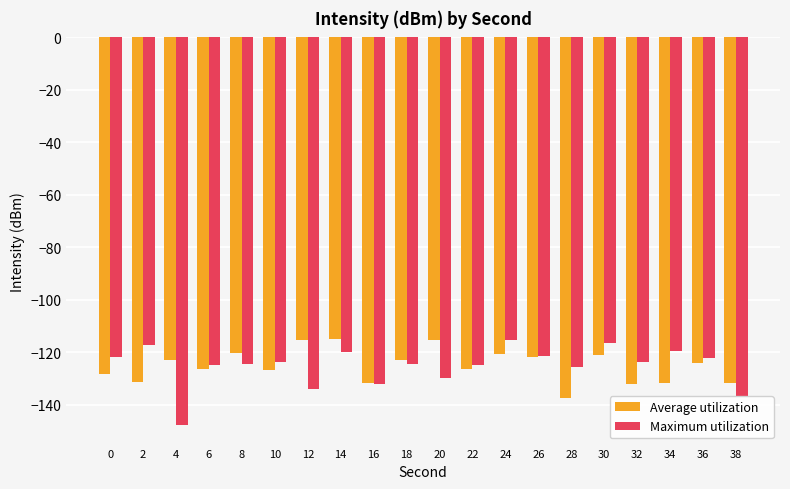

Which series changed the most between 22 and 38?

Maximum utilization